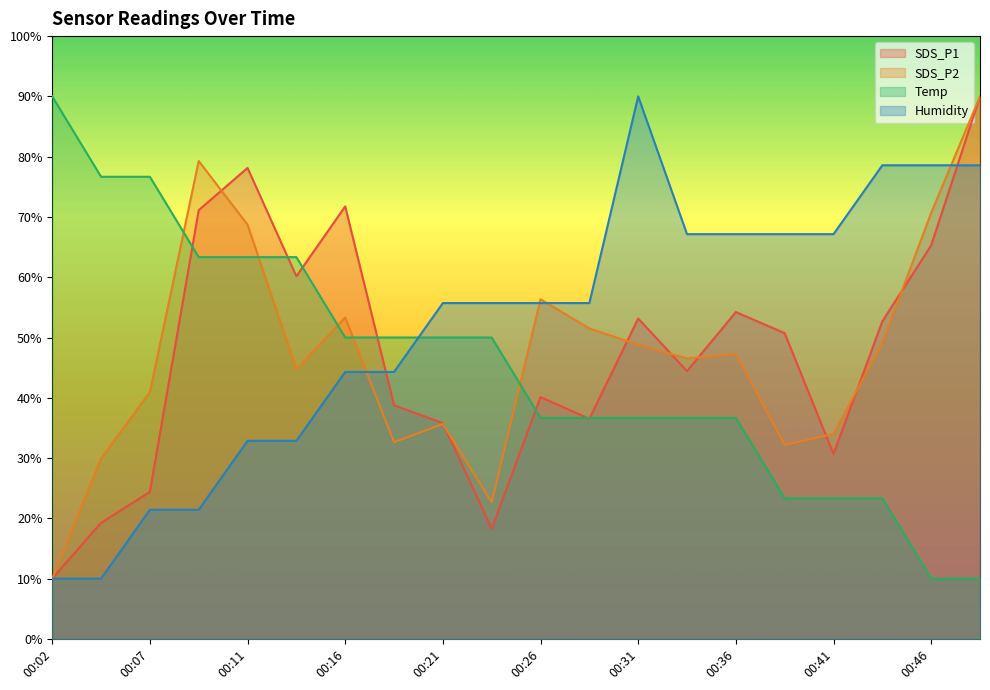

What is the approximate value of SDS_P2 at 00:38?

32.2